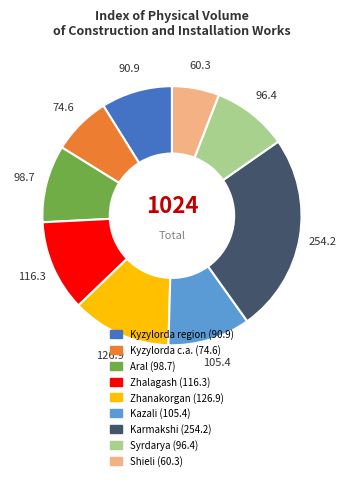

True or false: Syrdarya accounts for 9% of the total.

True